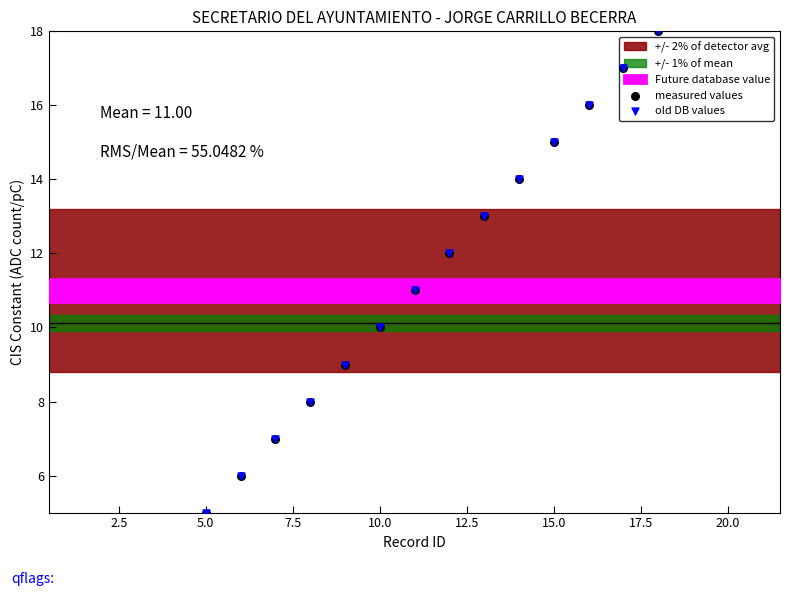

Is the value of old DB values at 13 greater than the value of measured values at 11?

Yes